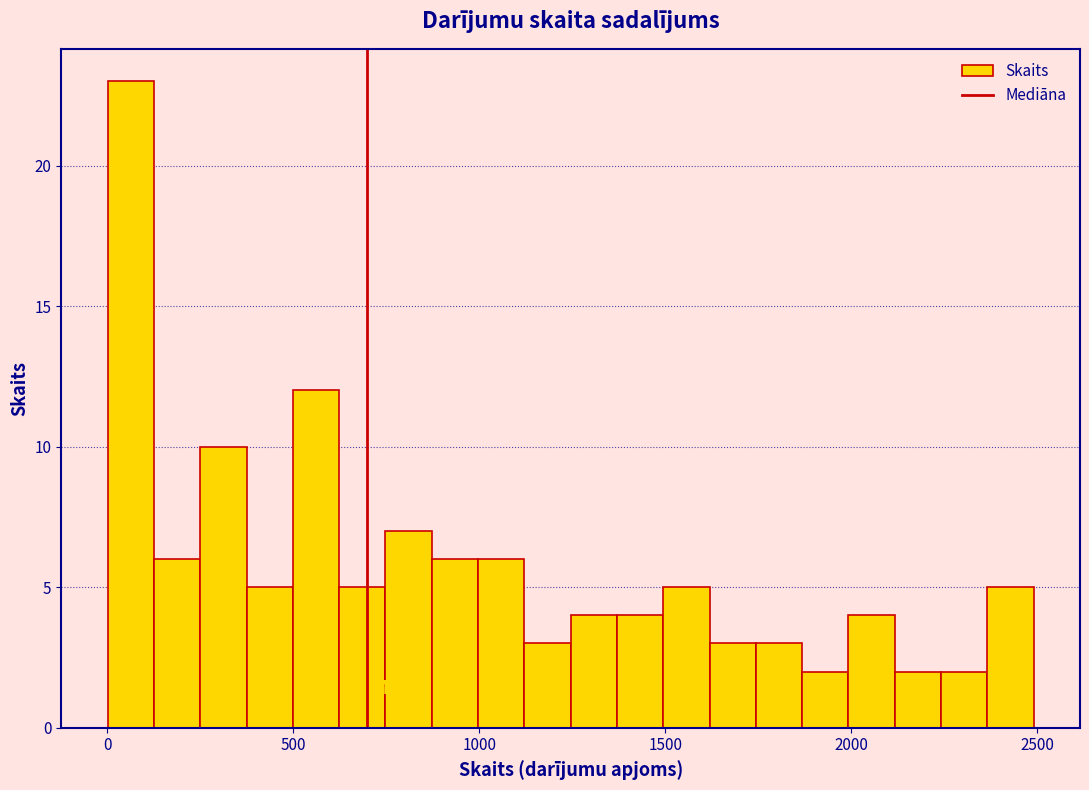

Around what value on the x-axis is the tallest bar? Give the approximate position of its centre, as read against the axis.

50